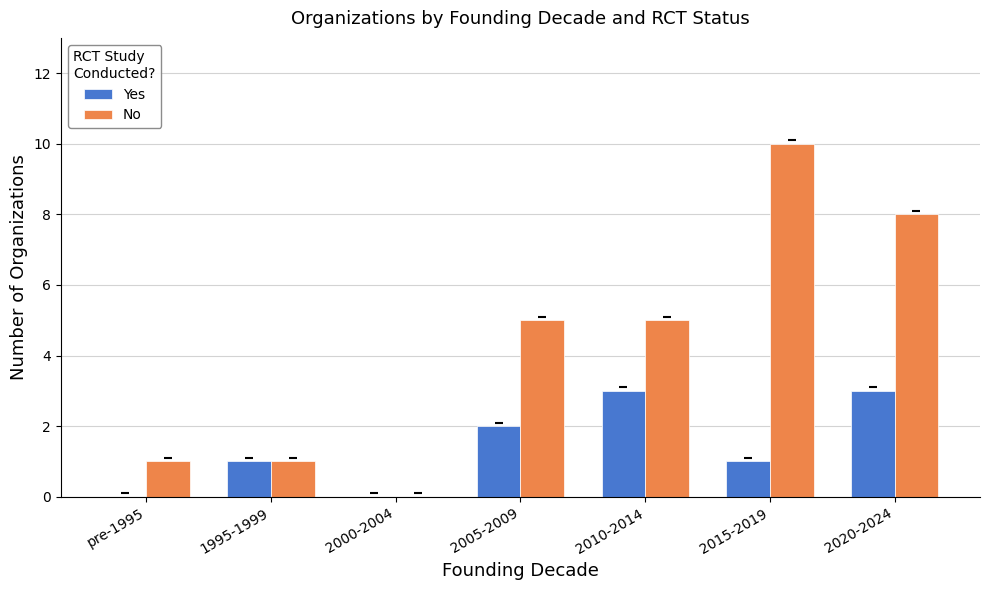

Reading right to left, list all the values displayed in this chart.

Yes: 3	1	3	2	0	1	0
No: 8	10	5	5	0	1	1